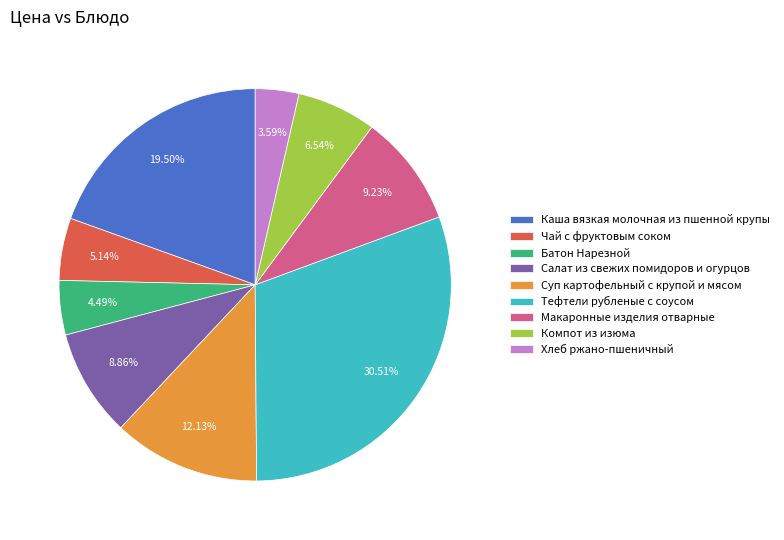

Do Салат из свежих помидоров и огурцов and Чай с фруктовым соком together represent more than half of the pie?

No